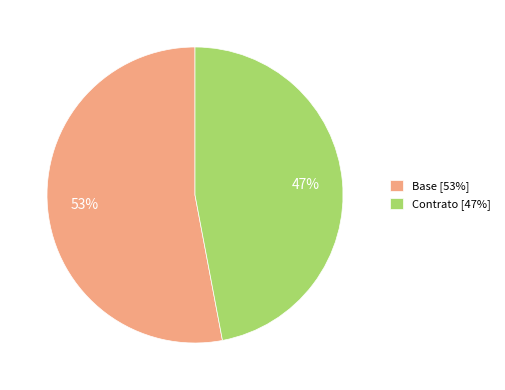

How many segments does this pie chart have?

2